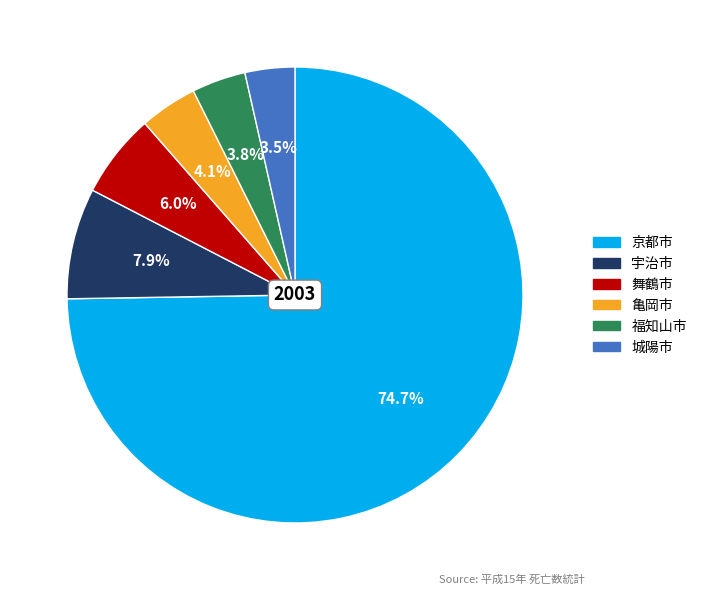

Is there a majority slice in this chart?

Yes